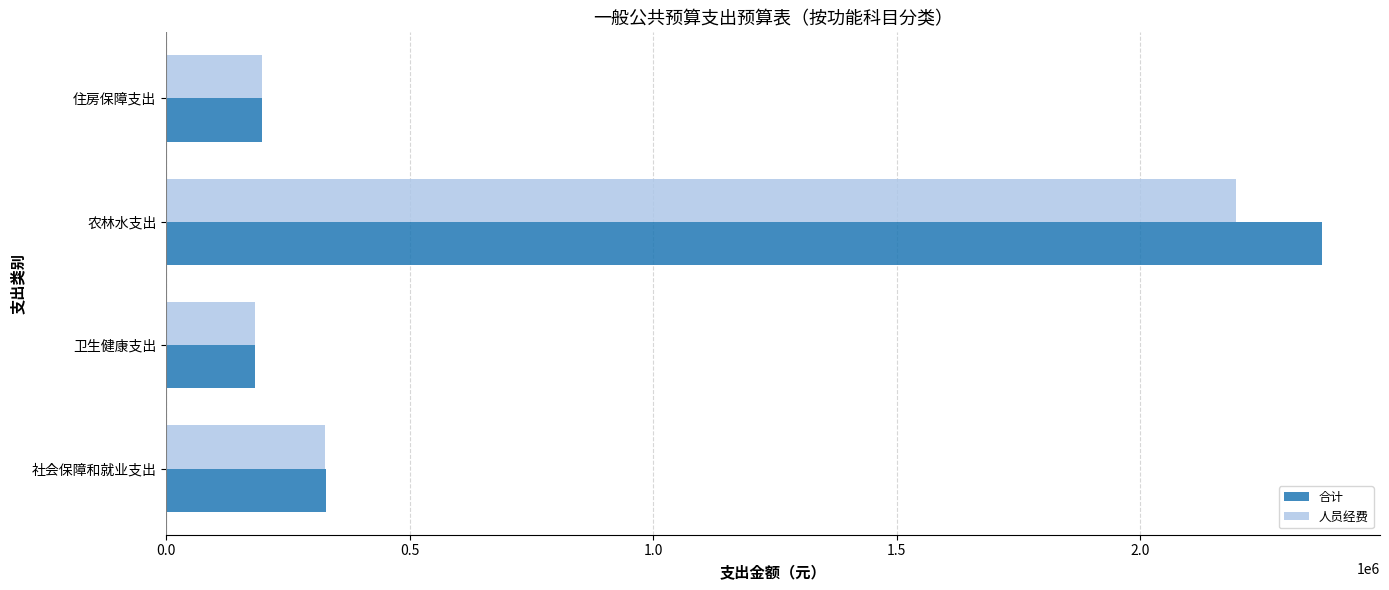

What is the maximum value shown in the chart?

2374203.0